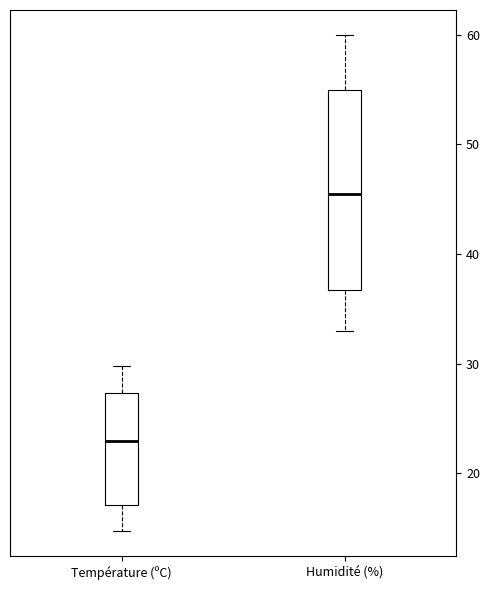

Which box's median line is the lowest?

Température (ºC)